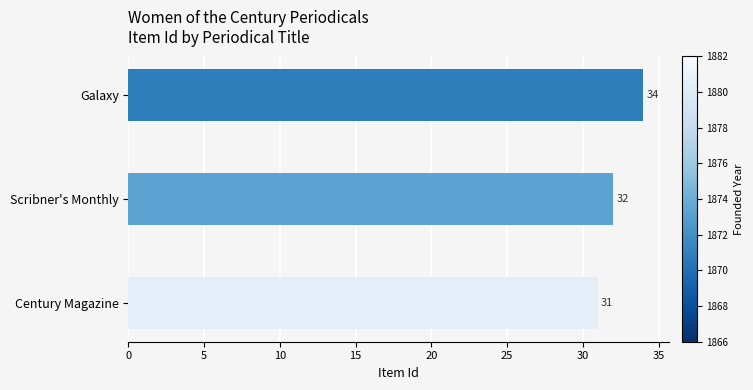

The chart shows a value of 31 at Century Magazine. True or false?

True